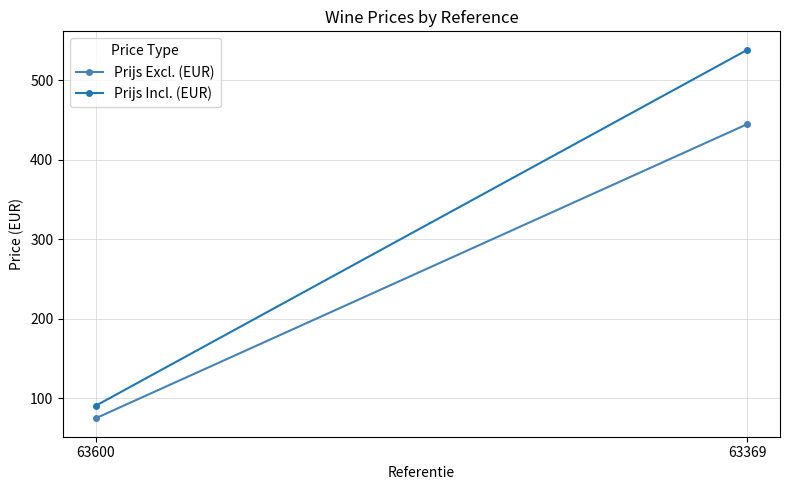

Read the Prijs Excl. (EUR) value at 63600.

75.0